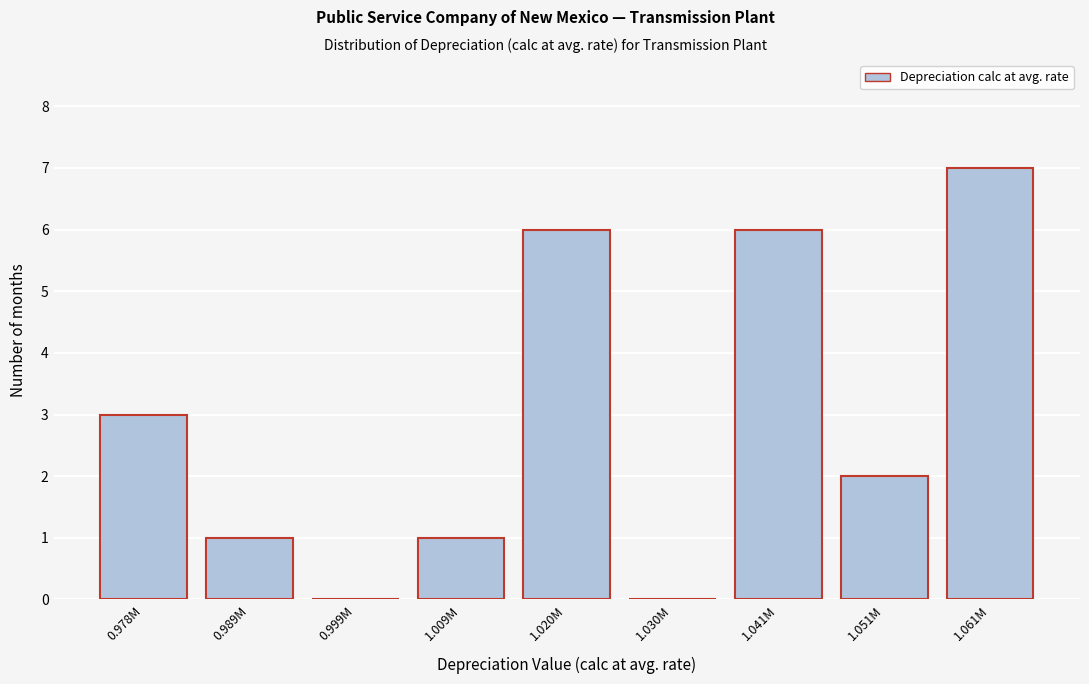

Reading left to right, extract all data points from this chart.

0.978M=3	0.989M=1	0.999M=0	1.009M=1	1.020M=6	1.030M=0	1.041M=6	1.051M=2	1.061M=7